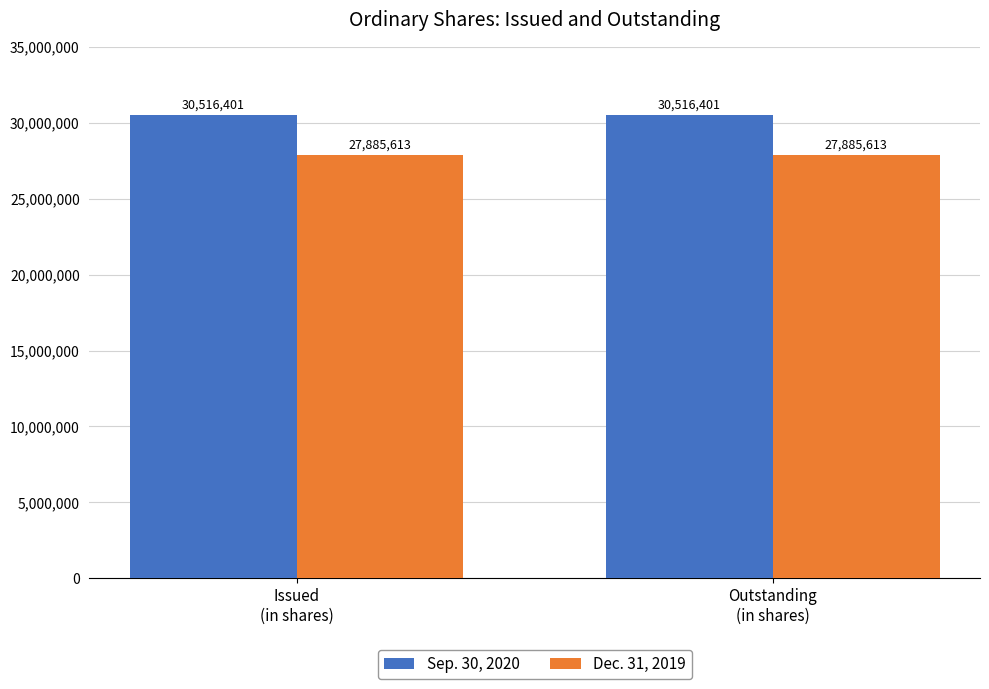

What value does the Dec. 31, 2019 series have at Outstanding
(in shares)?

27885613